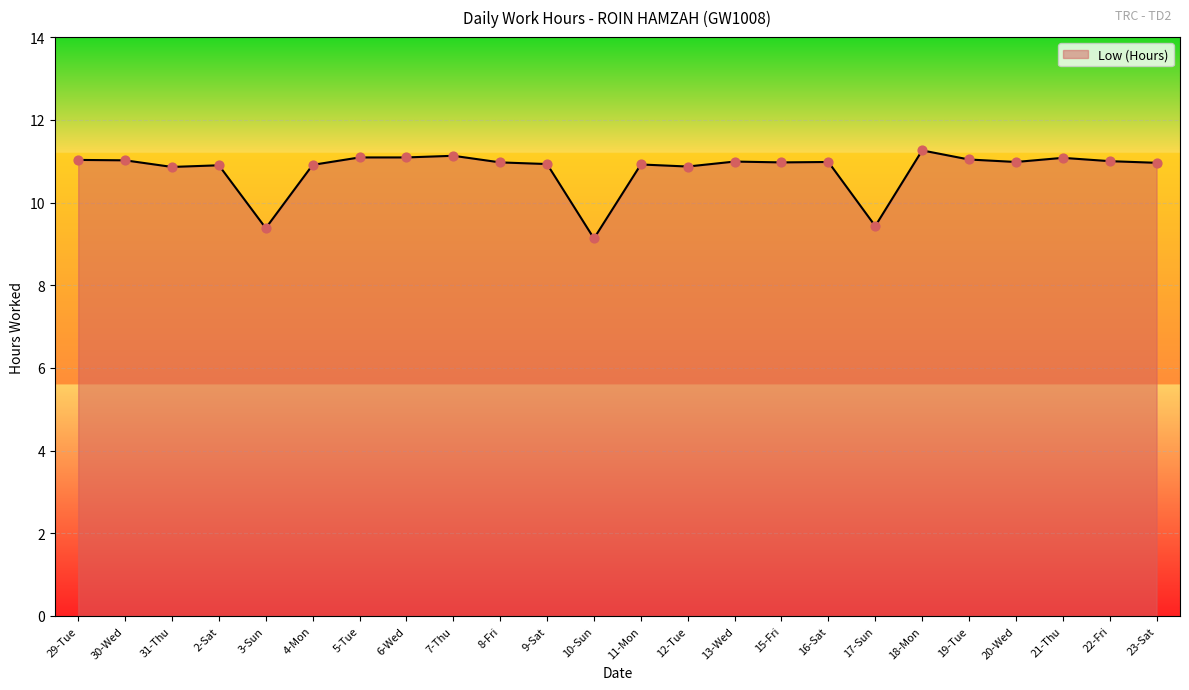

Which has a higher value, 13-Wed or 3-Sun?

13-Wed